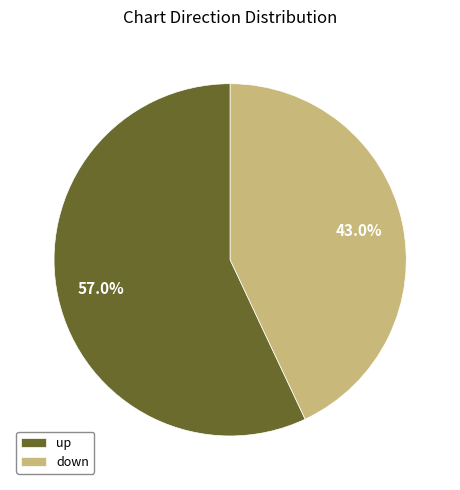

Is the sum of down and up greater than half?

Yes